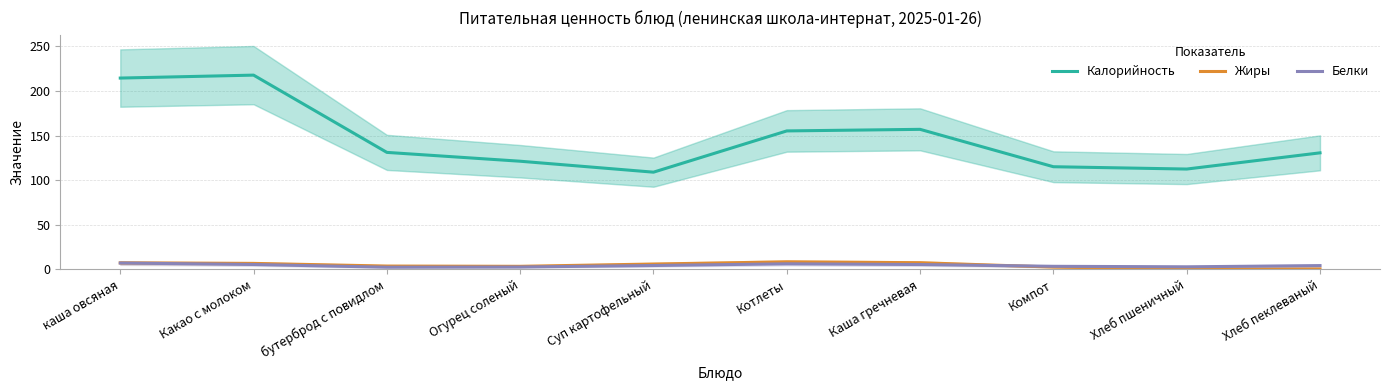

Where is the first local maximum for Белки?

Котлеты